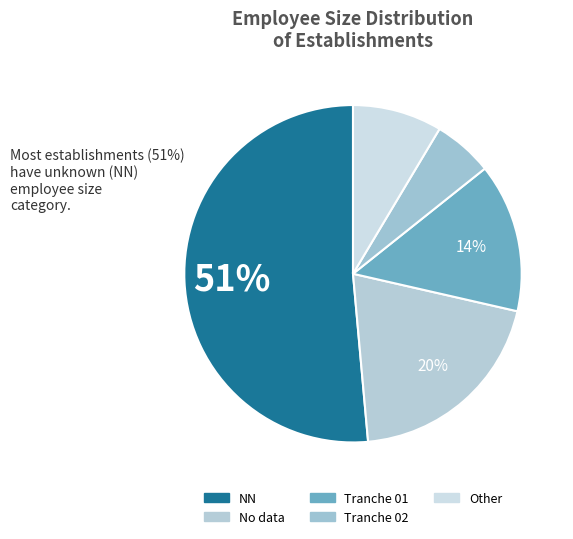

How many slices are in this pie chart?

5